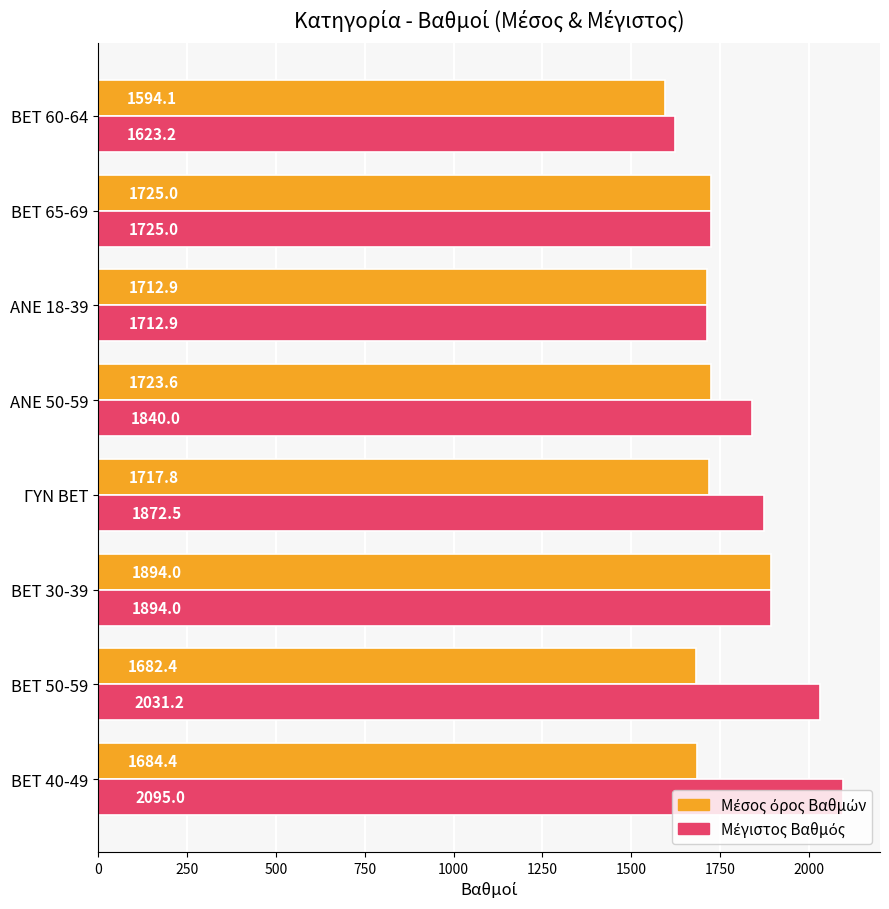

At which category does the chart reach its peak across all series?

BET 40-49